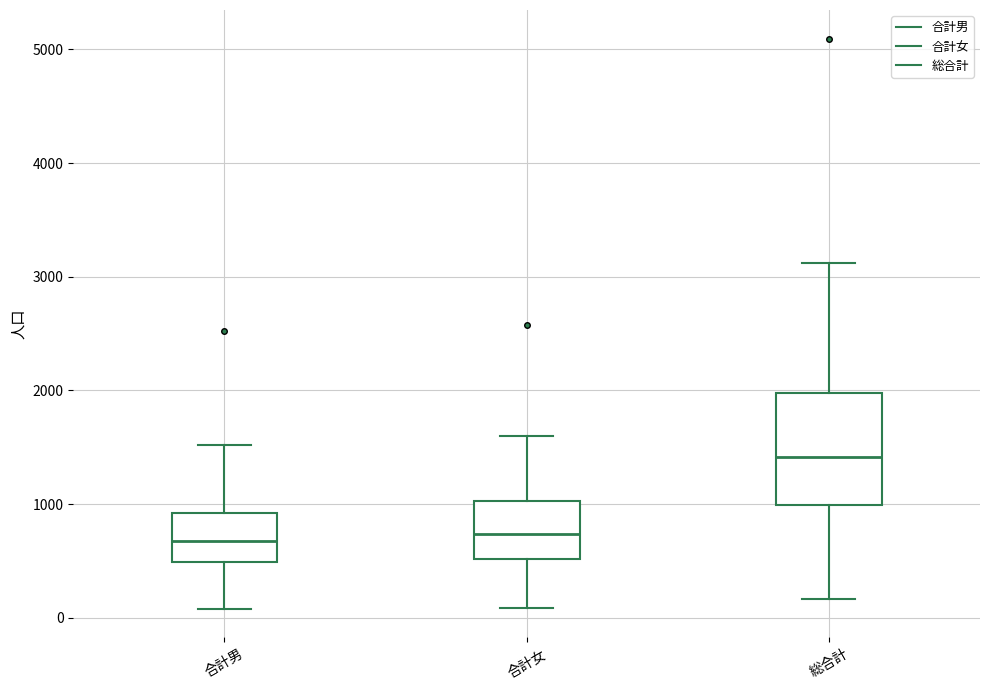

Which box is the tallest, from its lower edge to its upper edge?

総合計